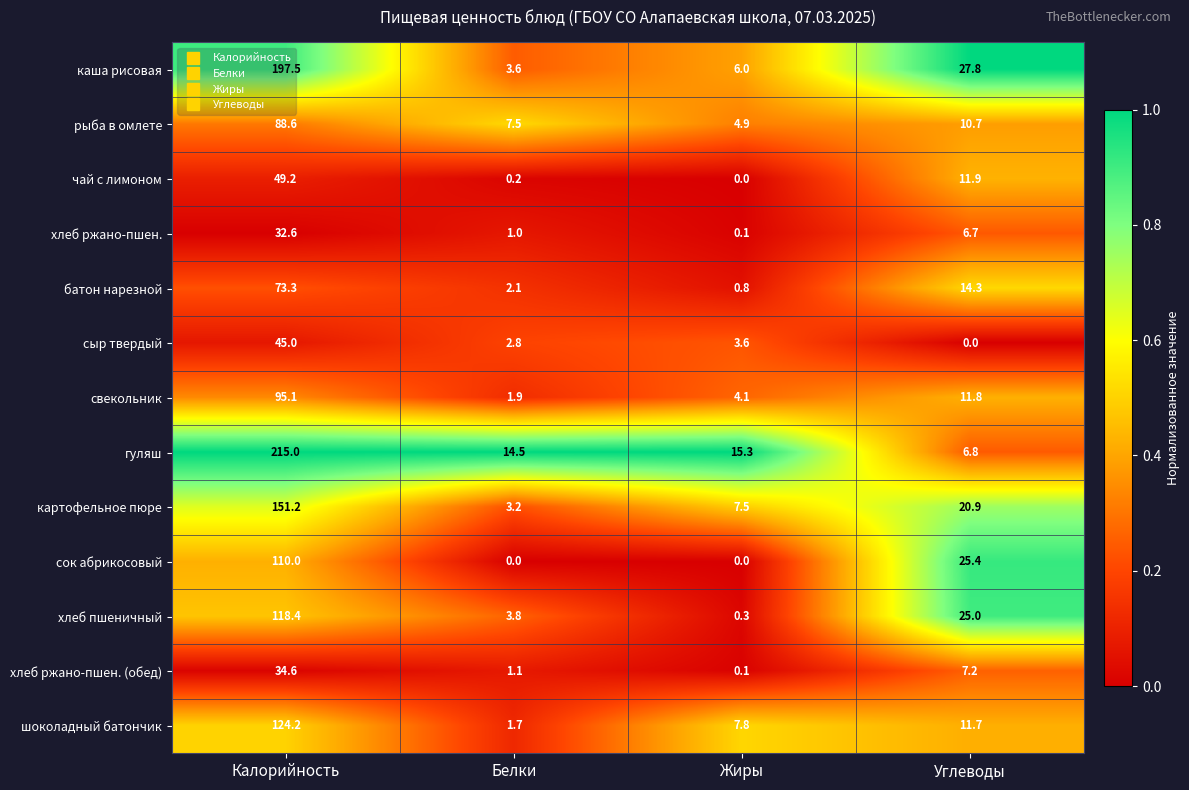

What is the spread (max minus min) of values at Жиры?

15.3